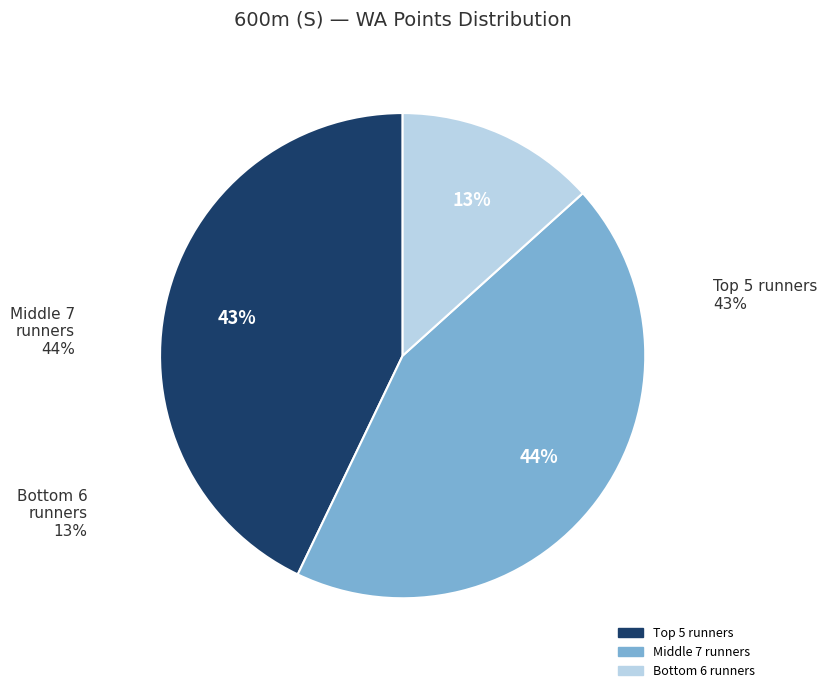

Does any single category account for the majority?

No